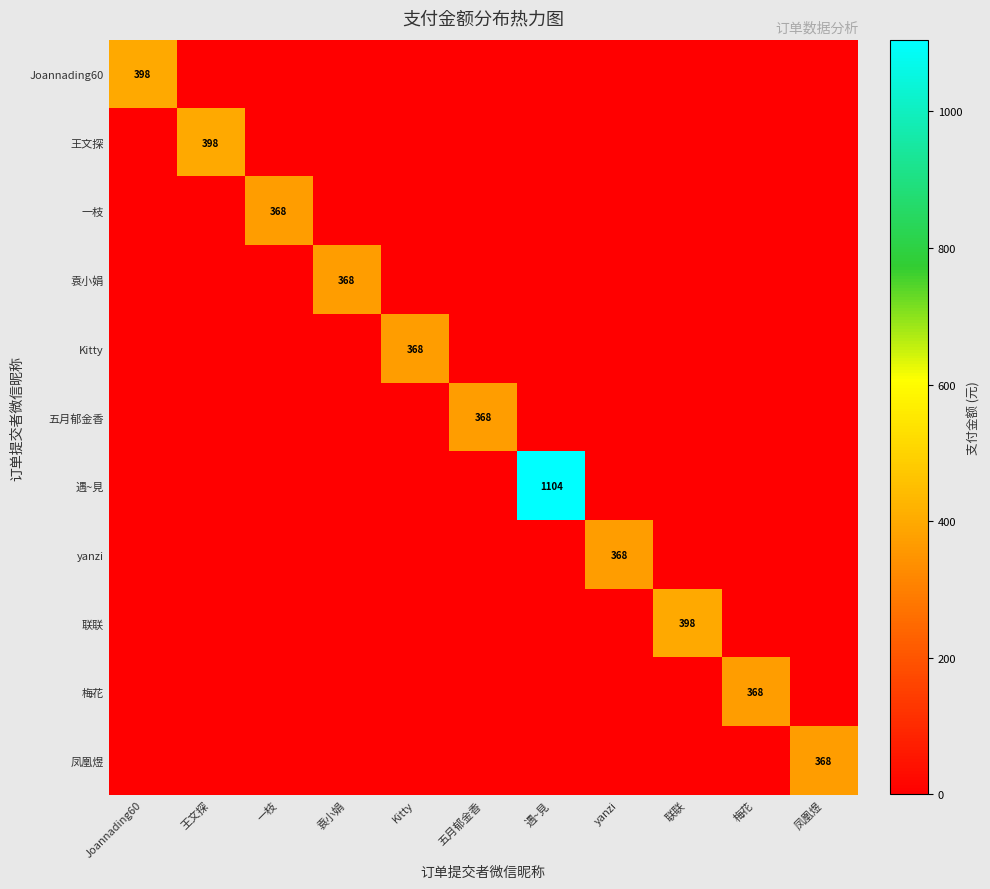

How many data points does each series have?

11